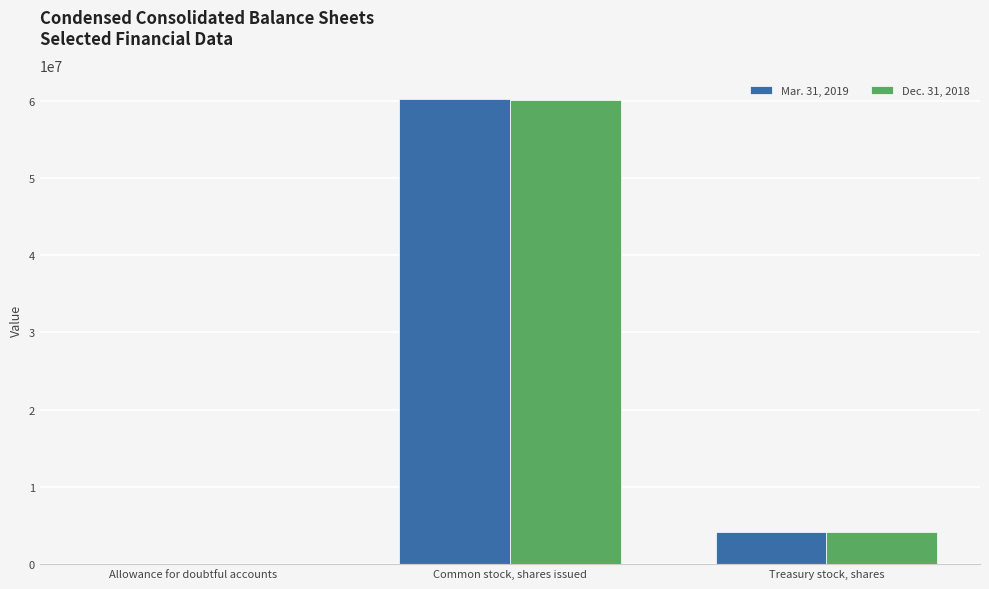

Is it true that Mar. 31, 2019 equals 60224131 at Common stock, shares issued?

True